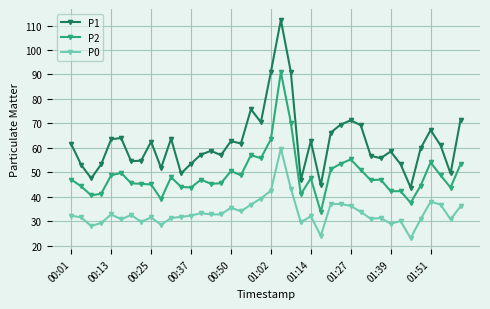

What is the difference between the maximum and second lowest values in the P1 series?

67.6